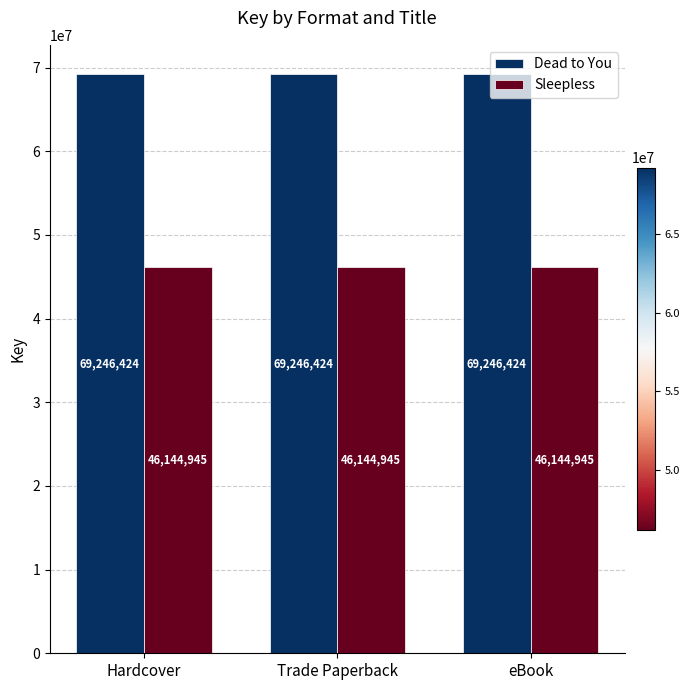

What is the label of the 3rd bar from the left?

eBook